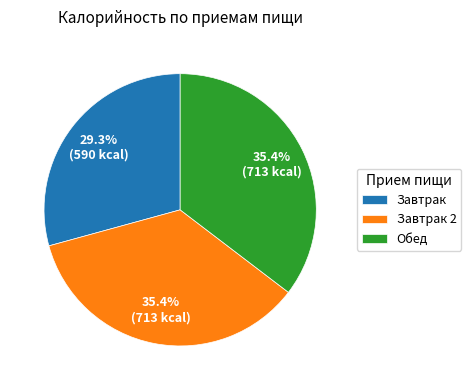

To the nearest percent, what is the combined percentage of Завтрак 2 and Обед?

71%